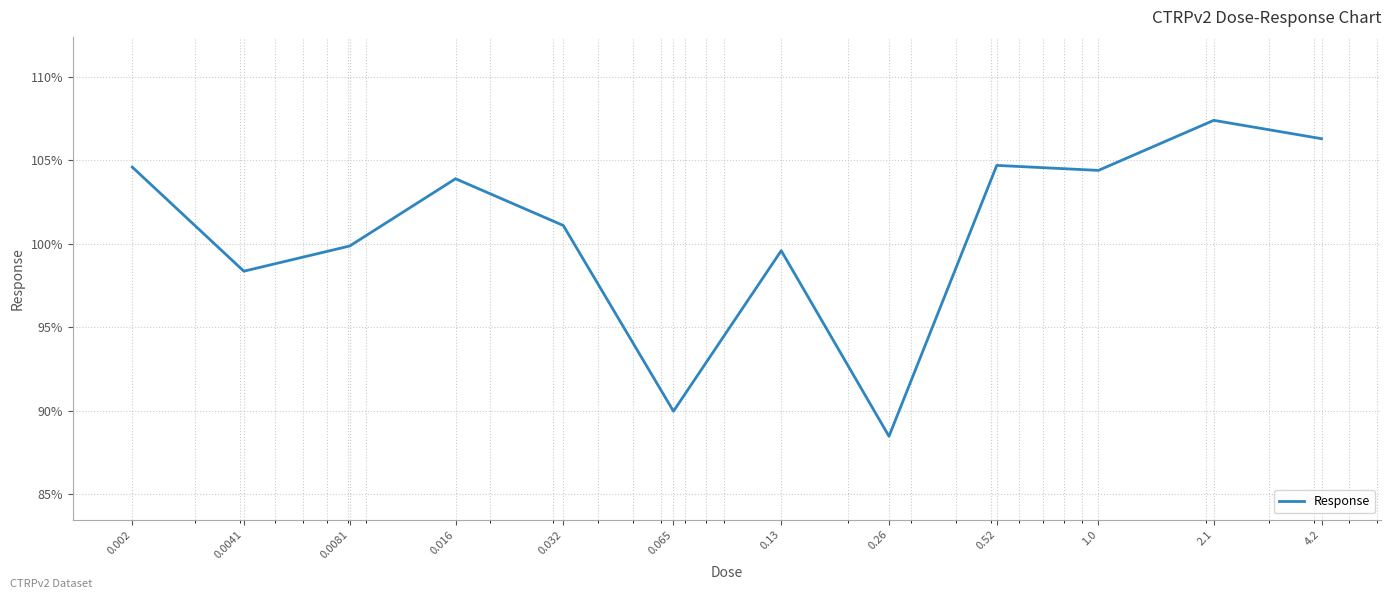

What is the difference between the maximum and minimum values?

18.9